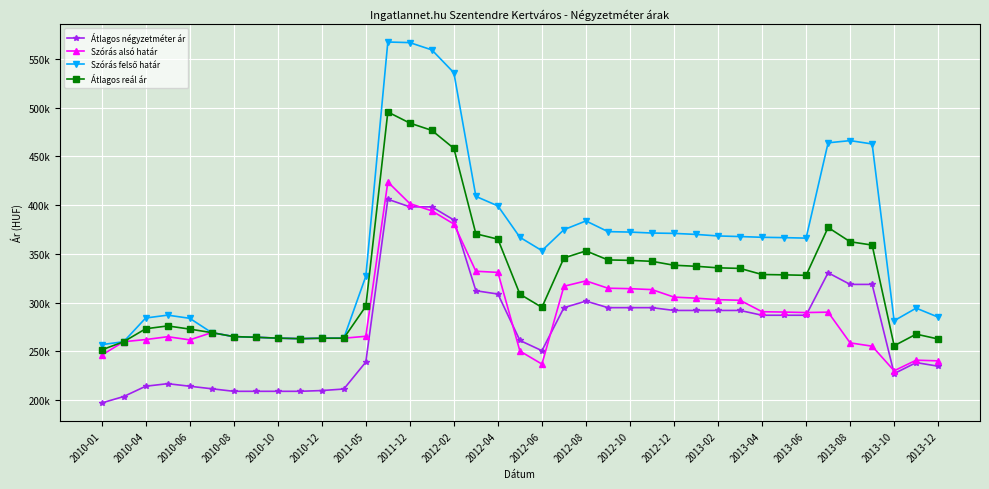

Does the chart have visible grid lines?

Yes